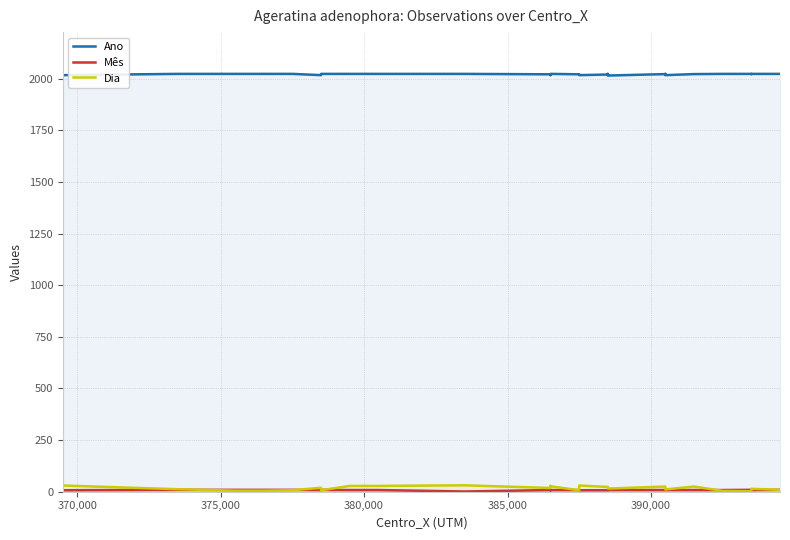

Reading left to right, extract all data points from this chart.

Ano: 2017	2023	2023	2023	2023	2023	2023	2023	2023	2023	2023	2023	2023	2017	2023	2023	2023	2023	2023	2023	2021	2017	2023	2021	2017	2020	2020	2023	2015	2022	2023	2017	2022	2023	2023	2022	2022	2023	2023	2023
Mês: 7	9	9	9	9	9	9	9	9	9	9	9	9	8	9	9	8	8	8	1	8	7	8	8	7	7	7	8	8	8	8	8	8	8	9	8	8	8	9	9
Dia: 30	12	5	5	5	5	5	5	5	5	5	5	7	19	7	7	28	28	28	31	18	28	26	7	30	23	23	23	15	25	23	11	25	4	2	10	12	14	9	9